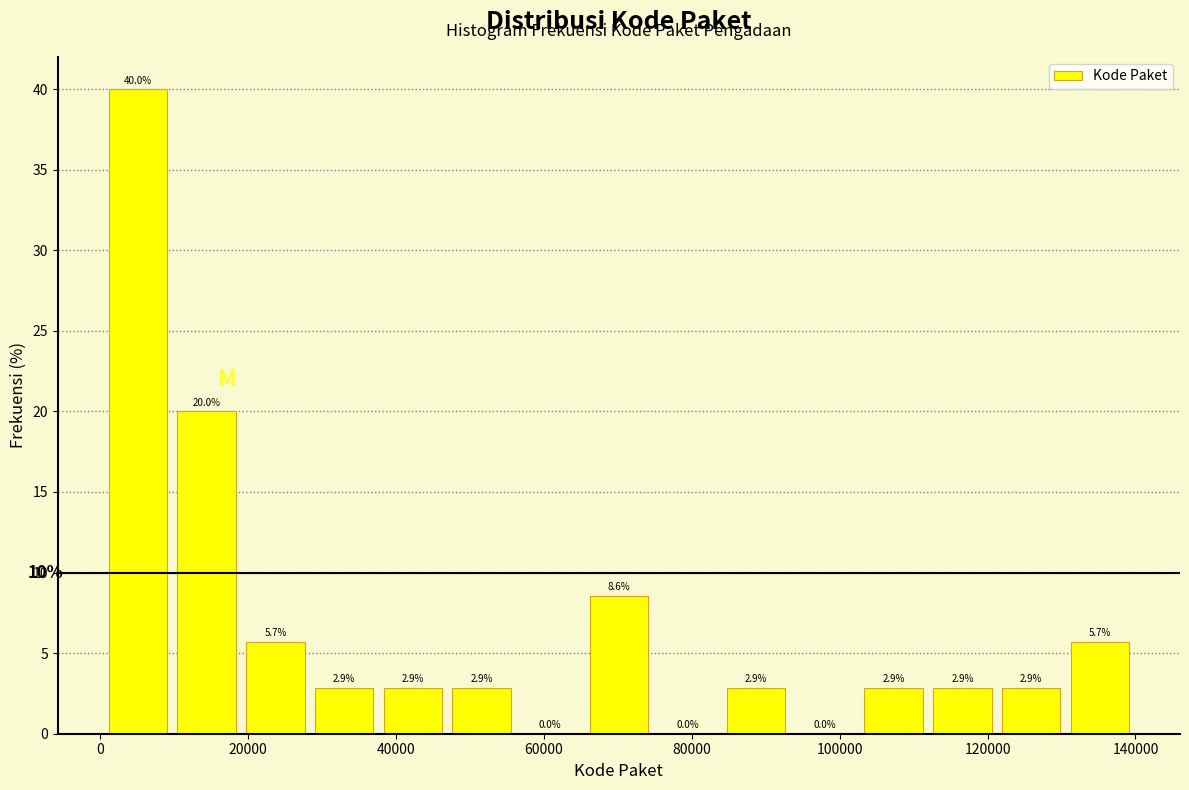

Reading left to right, transcribe this chart: for each bar, give the range it covers on the x-axis and its height. The bar edges are not printed on the chart, so give them approximately, as read against the axis.

0 to 10000: 40.0
10000 to 20000: 20.0
20000 to 28000: 5.7
28000 to 38000: 2.9
38000 to 46000: 2.9
46000 to 56000: 2.9
56000 to 66000: 0.0
66000 to 74000: 8.6
74000 to 84000: 0.0
84000 to 94000: 2.9
94000 to 102000: 0.0
102000 to 112000: 2.9
112000 to 122000: 2.9
122000 to 130000: 2.9
130000 to 140000: 5.7